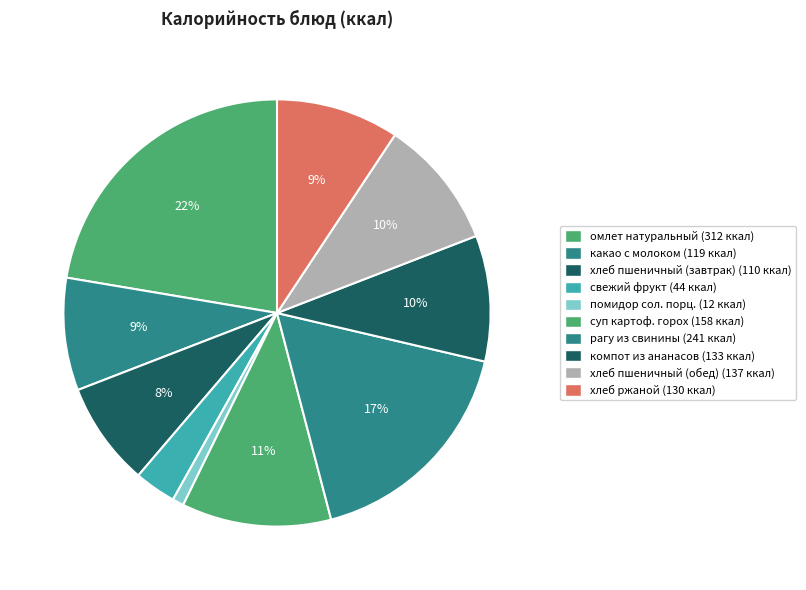

How many segments does this pie chart have?

10